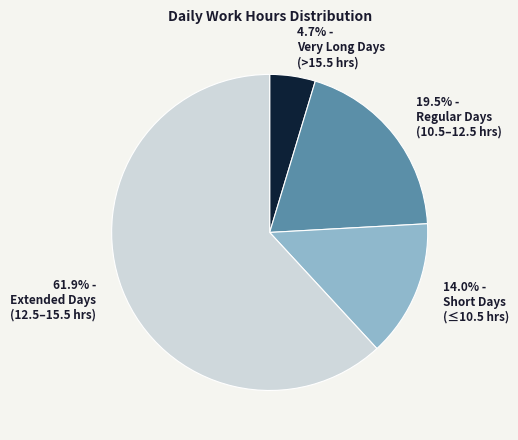

Does any single category account for the majority?

Yes